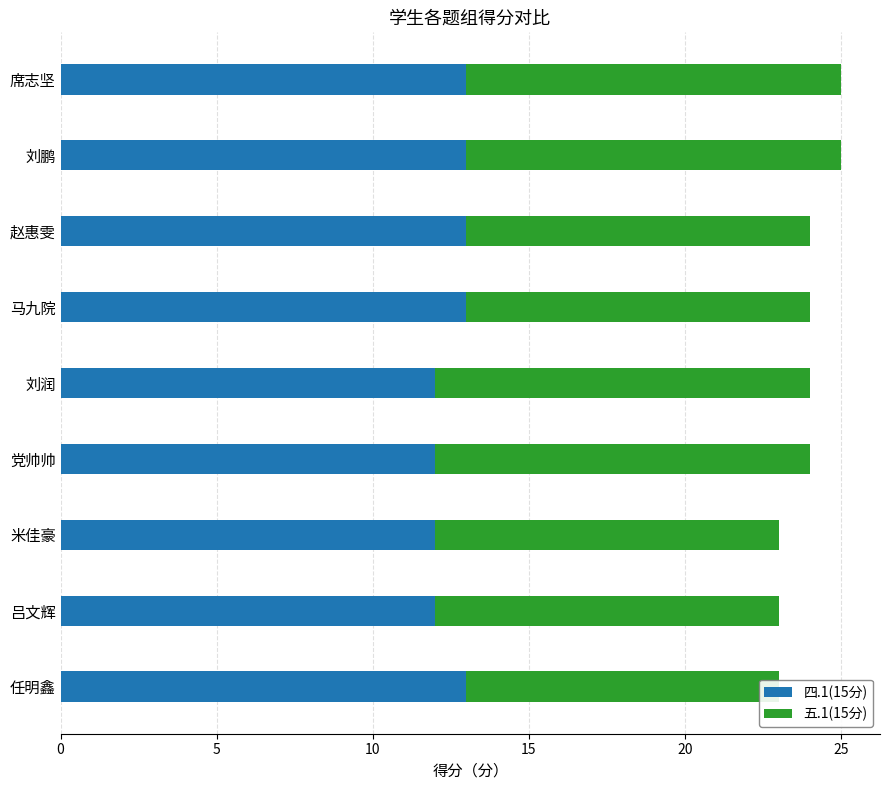

What is the total value across all series at 任明鑫?

23